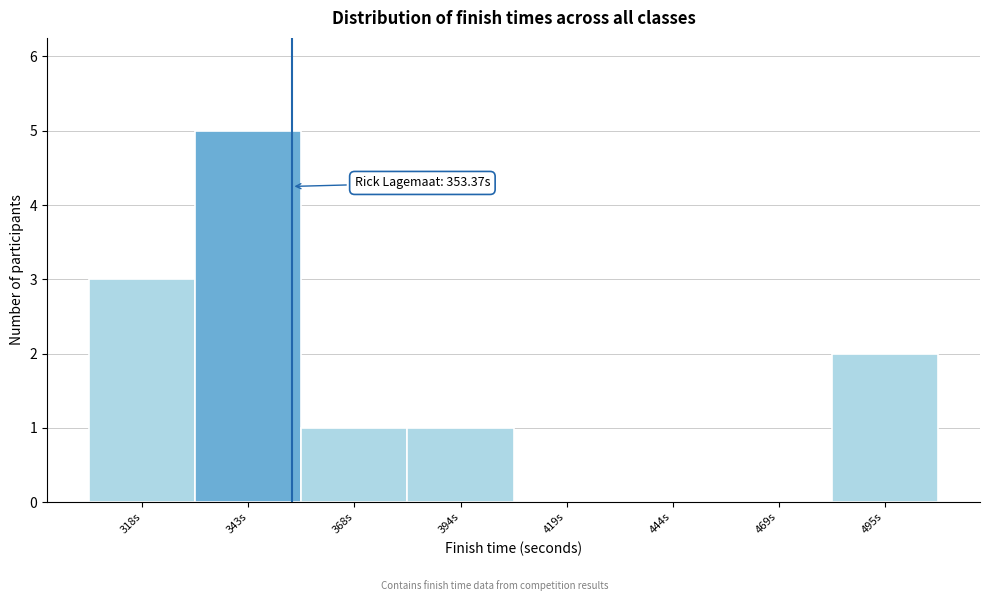

Which range on the x-axis has the tallest bar?

330 to 355